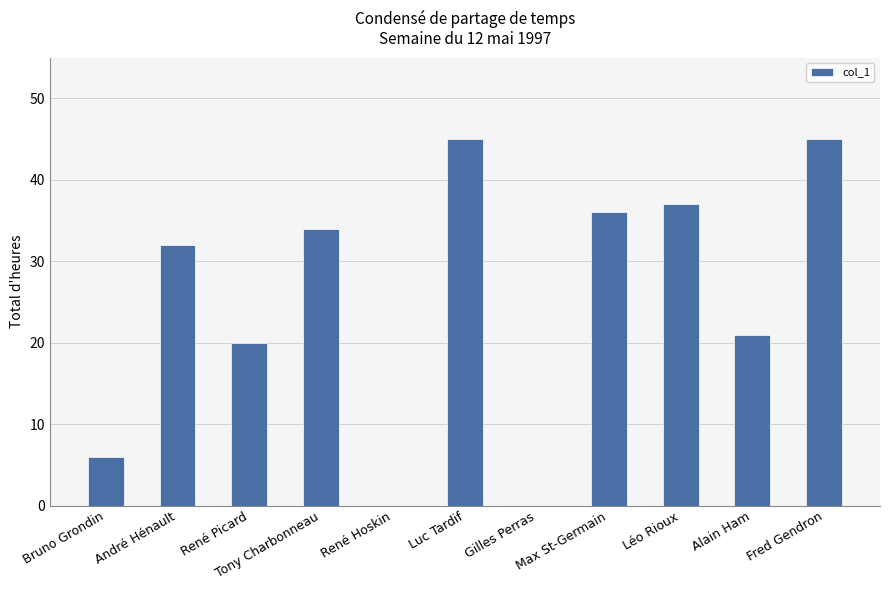

At which label is the value closest to 22?

Alain Ham